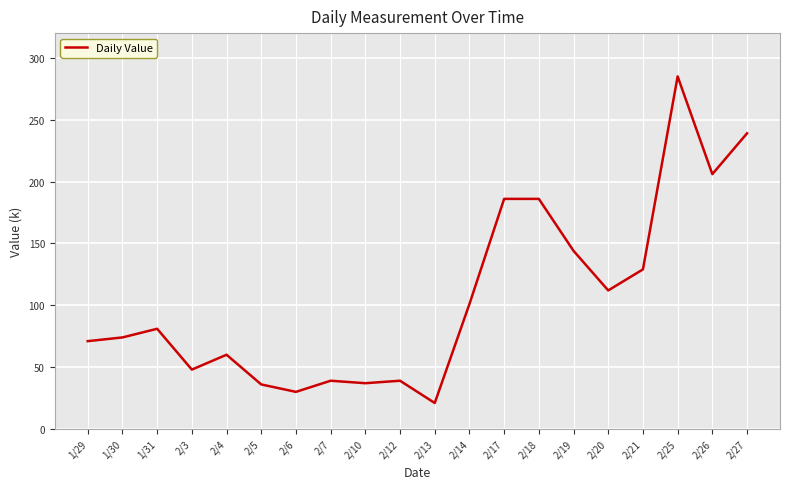

Where is the data nearest to the value 153?

2/19